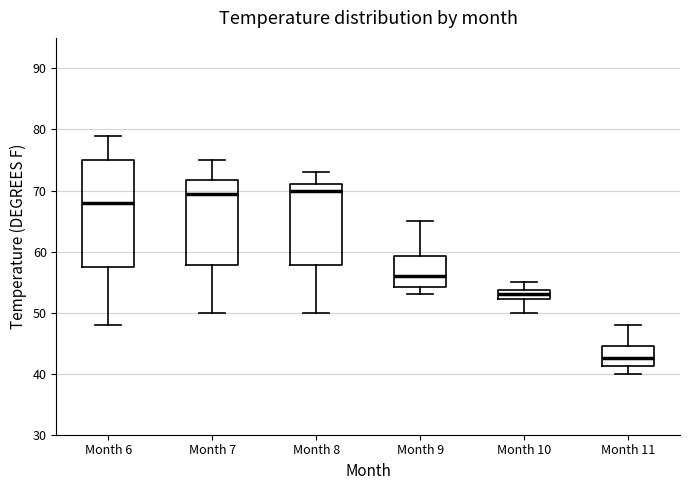

Reading left to right, read every box against the y-axis: the position of its median line, the range the box covers, and the ends of its whiskers. The values are not printed on the chart, so give them approximately, as read against the axis.

Month 6: median 68, box 58 to 75, whiskers 48 to 79
Month 7: median 70, box 58 to 72, whiskers 50 to 75
Month 8: median 70, box 58 to 71, whiskers 50 to 73
Month 9: median 56, box 54 to 59, whiskers 53 to 65
Month 10: median 53, box 52 to 54, whiskers 50 to 55
Month 11: median 43, box 41 to 45, whiskers 40 to 48